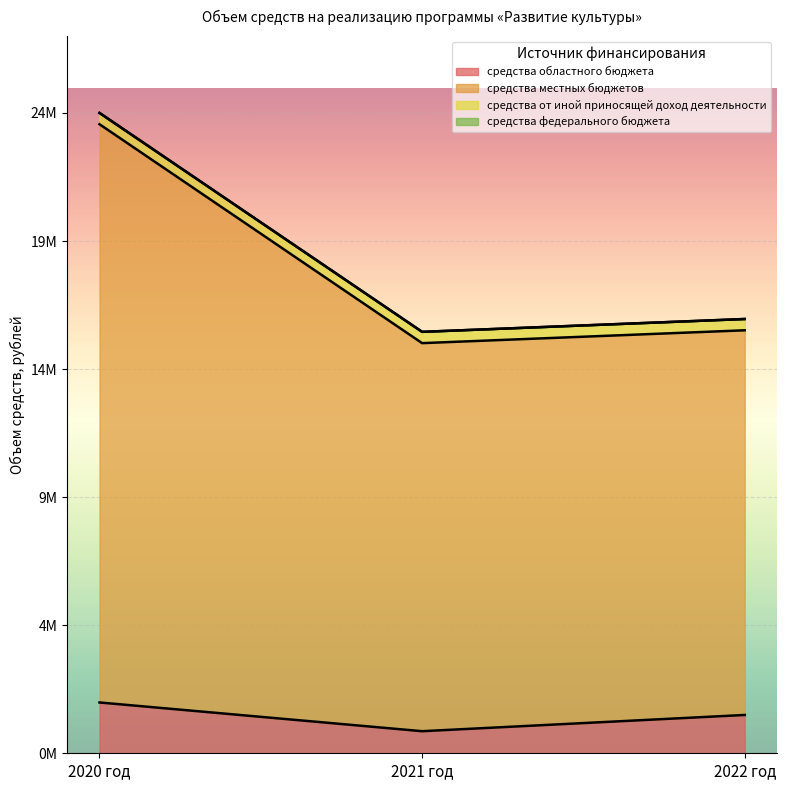

Which series has the largest range (max minus min)?

средства местных бюджетов